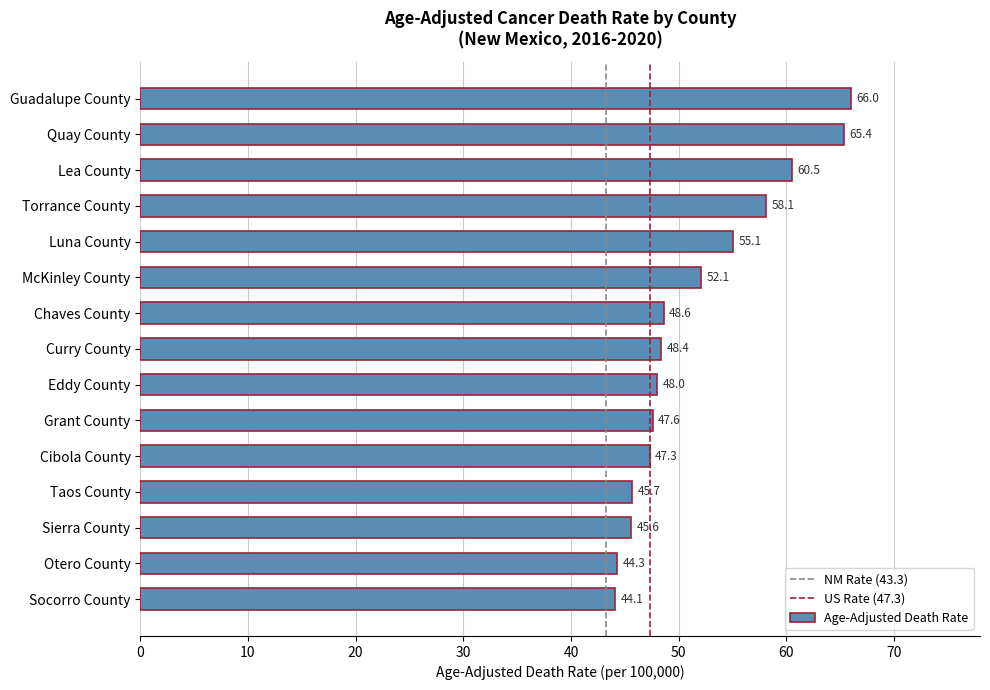

Reading top to bottom, extract all data points from this chart.

Guadalupe County=66.0	Quay County=65.4	Lea County=60.5	Torrance County=58.1	Luna County=55.1	McKinley County=52.1	Chaves County=48.6	Curry County=48.4	Eddy County=48.0	Grant County=47.6	Cibola County=47.3	Taos County=45.7	Sierra County=45.6	Otero County=44.3	Socorro County=44.1